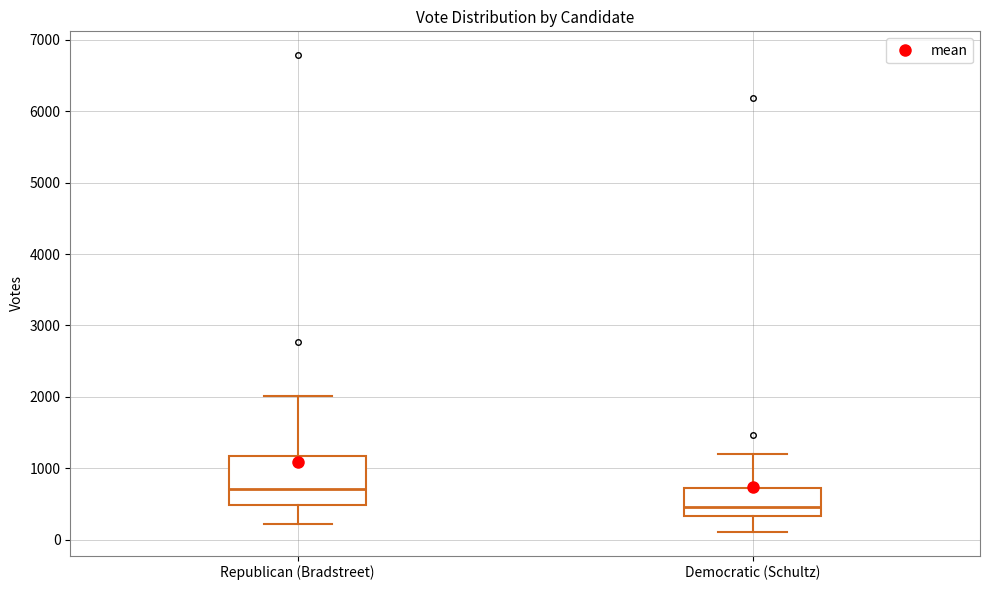

Reading left to right, read every box against the y-axis: the position of its median line, the range the box covers, and the ends of its whiskers. The values are not printed on the chart, so give them approximately, as read against the axis.

Republican (Bradstreet): median 700, box 500 to 1200, whiskers 200 to 2000
Democratic (Schultz): median 500, box 300 to 700, whiskers 100 to 1200